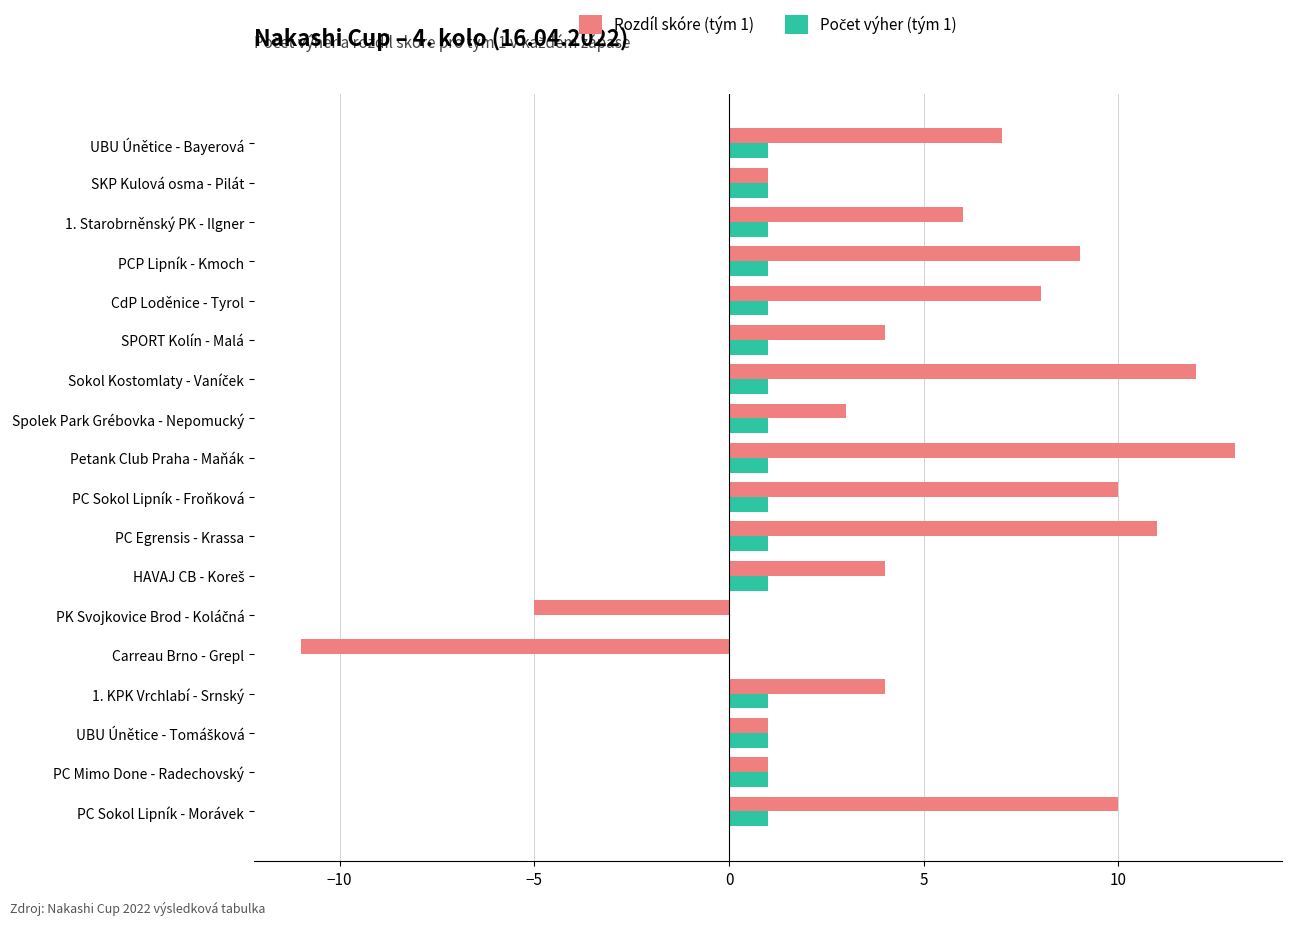

What is the greatest value displayed?

13